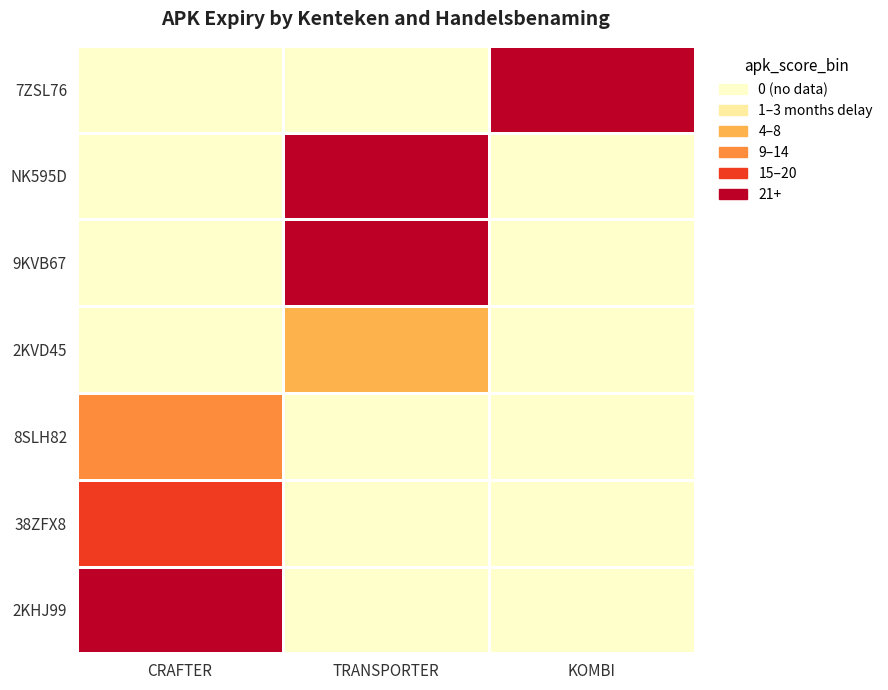

What is the spread (max minus min) of values at TRANSPORTER?

27